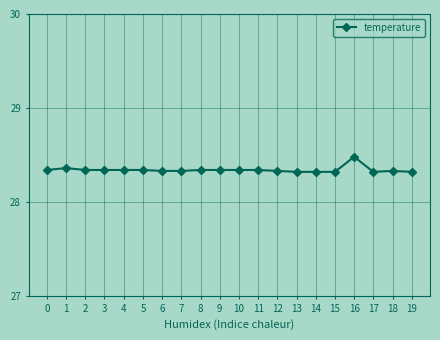

What is the change in value from 15 to 16?

+0.2